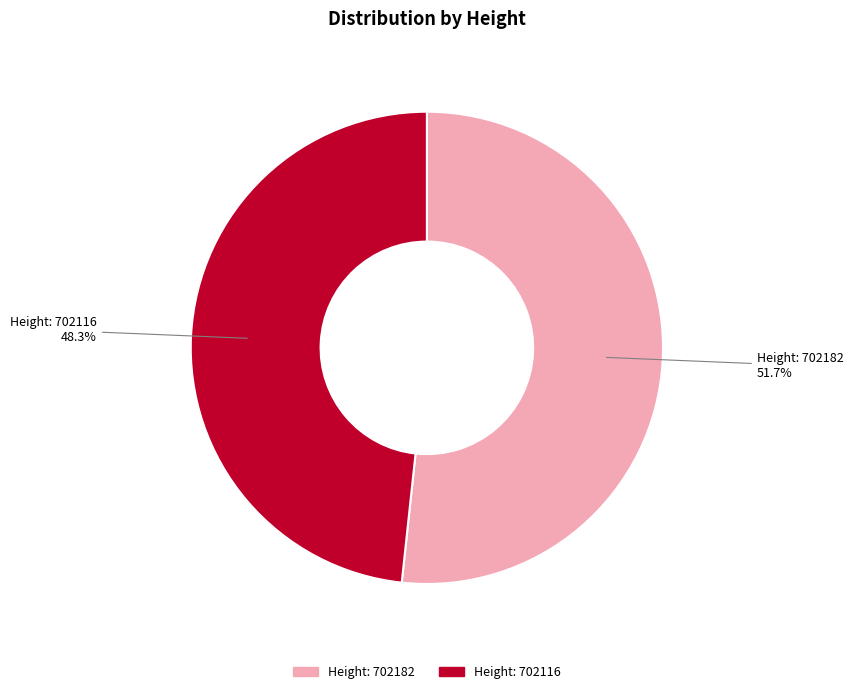

Rank the categories by value from highest to lowest.

Height: 702182 51.7%, Height: 702116 48.3%